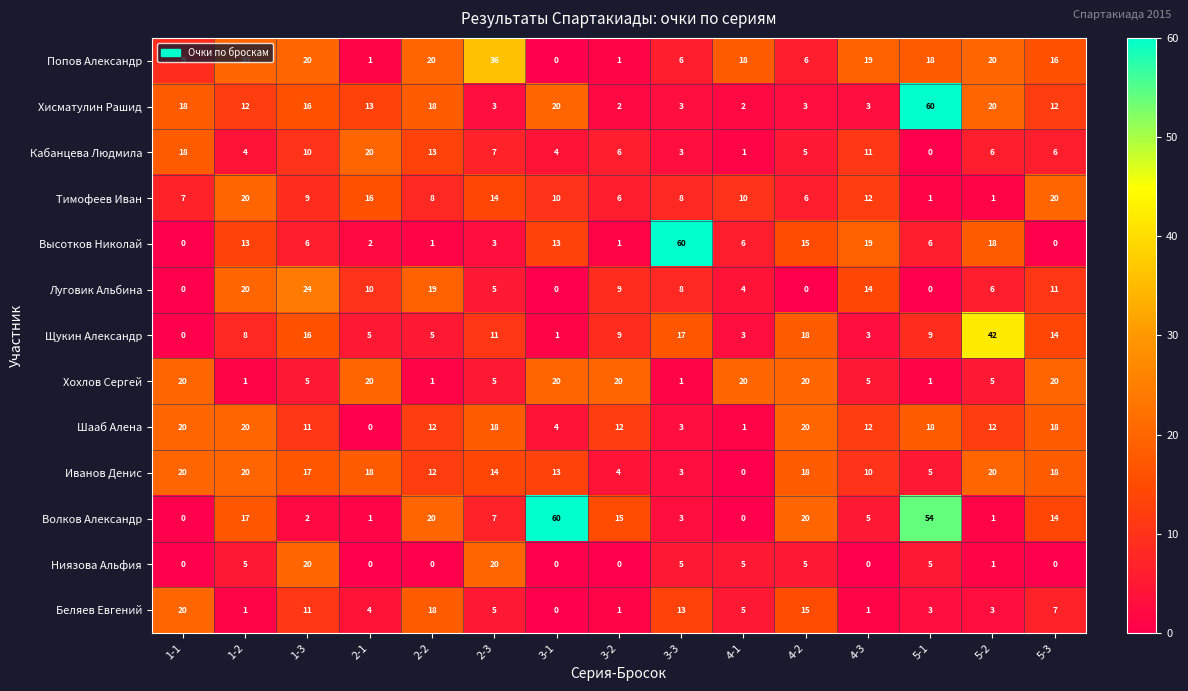

What is the maximum value shown in the chart?

60